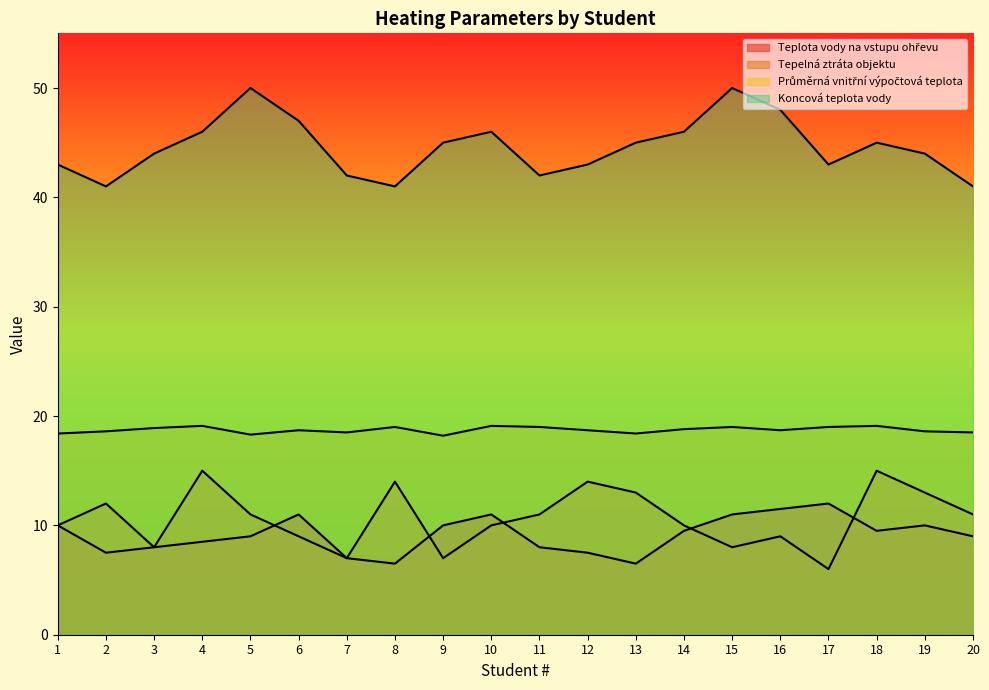

Which series has the largest range (max minus min)?

Tepelnaztrata objektu